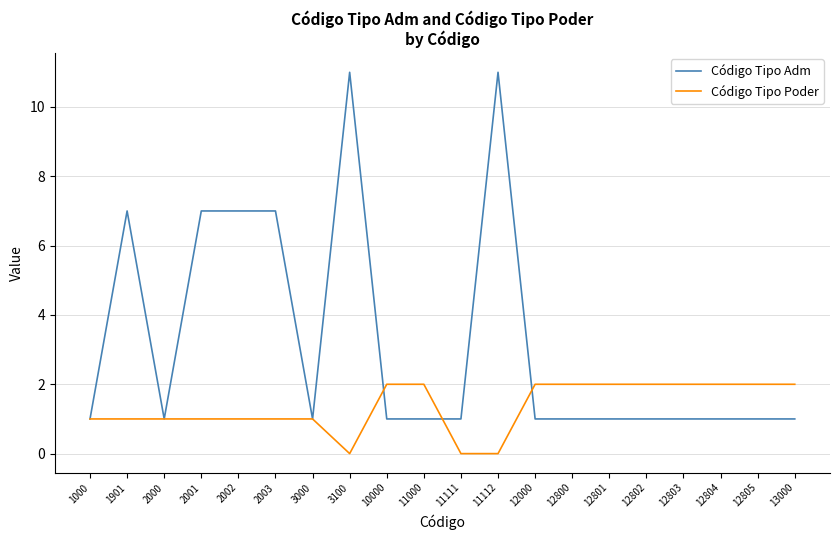

What is the maximum value shown in the chart?

11